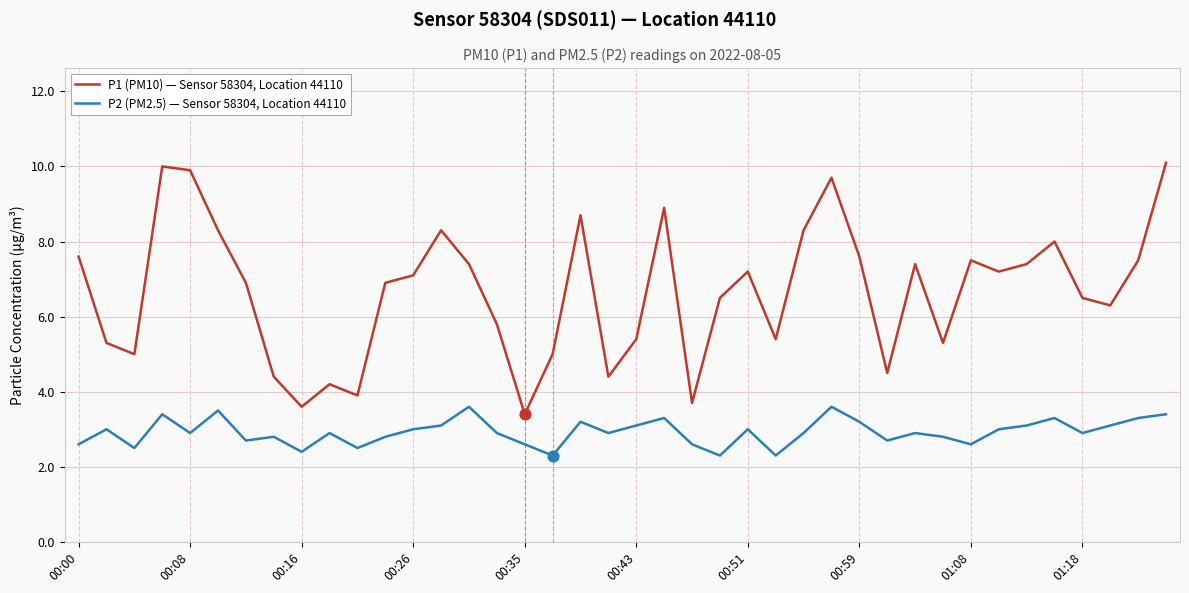

Which series has the largest total across all categories?

P1 (PM10) — Sensor 58304, Location 44110